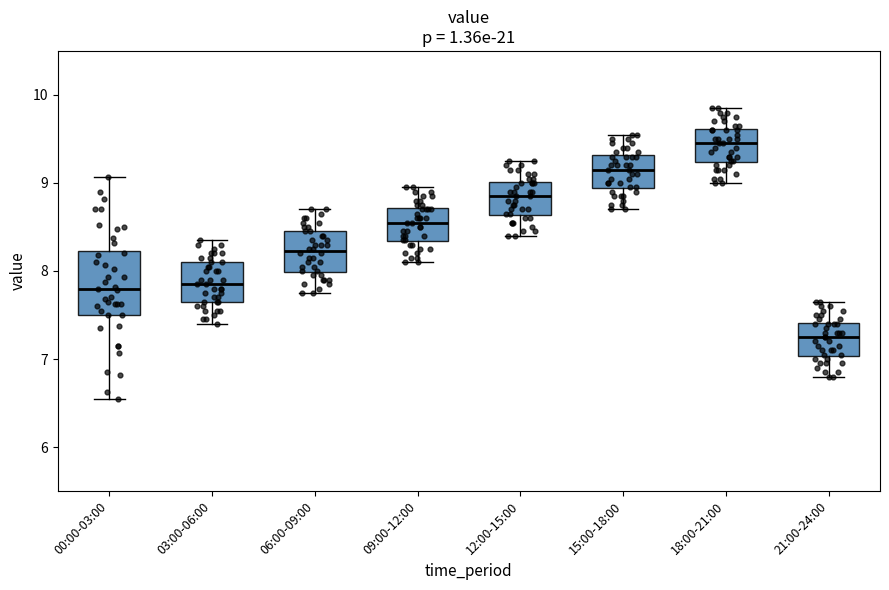

Reading left to right, read every box against the y-axis: the position of its median line, the range the box covers, and the ends of its whiskers. The values are not printed on the chart, so give them approximately, as read against the axis.

00:00-03:00: median 7.8, box 7.5 to 8.2, whiskers 6.6 to 9.1
03:00-06:00: median 7.9, box 7.7 to 8.1, whiskers 7.4 to 8.4
06:00-09:00: median 8.2, box 8.0 to 8.5, whiskers 7.8 to 8.7
09:00-12:00: median 8.6, box 8.3 to 8.7, whiskers 8.1 to 9.0
12:00-15:00: median 8.9, box 8.6 to 9.0, whiskers 8.4 to 9.3
15:00-18:00: median 9.2, box 8.9 to 9.3, whiskers 8.7 to 9.6
18:00-21:00: median 9.5, box 9.2 to 9.6, whiskers 9.0 to 9.9
21:00-24:00: median 7.3, box 7.0 to 7.4, whiskers 6.8 to 7.7